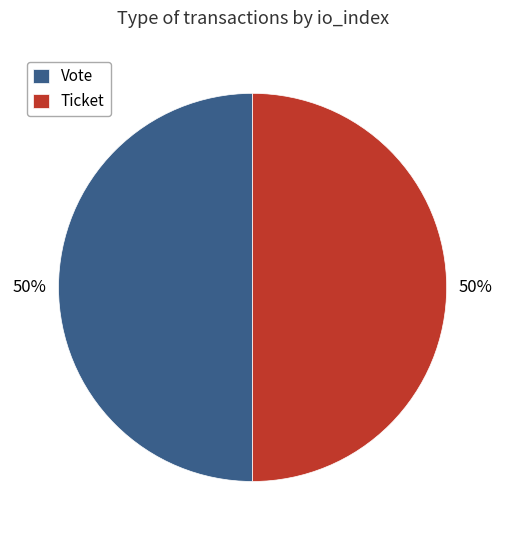

Do Vote and Ticket together represent more than half of the pie?

Yes